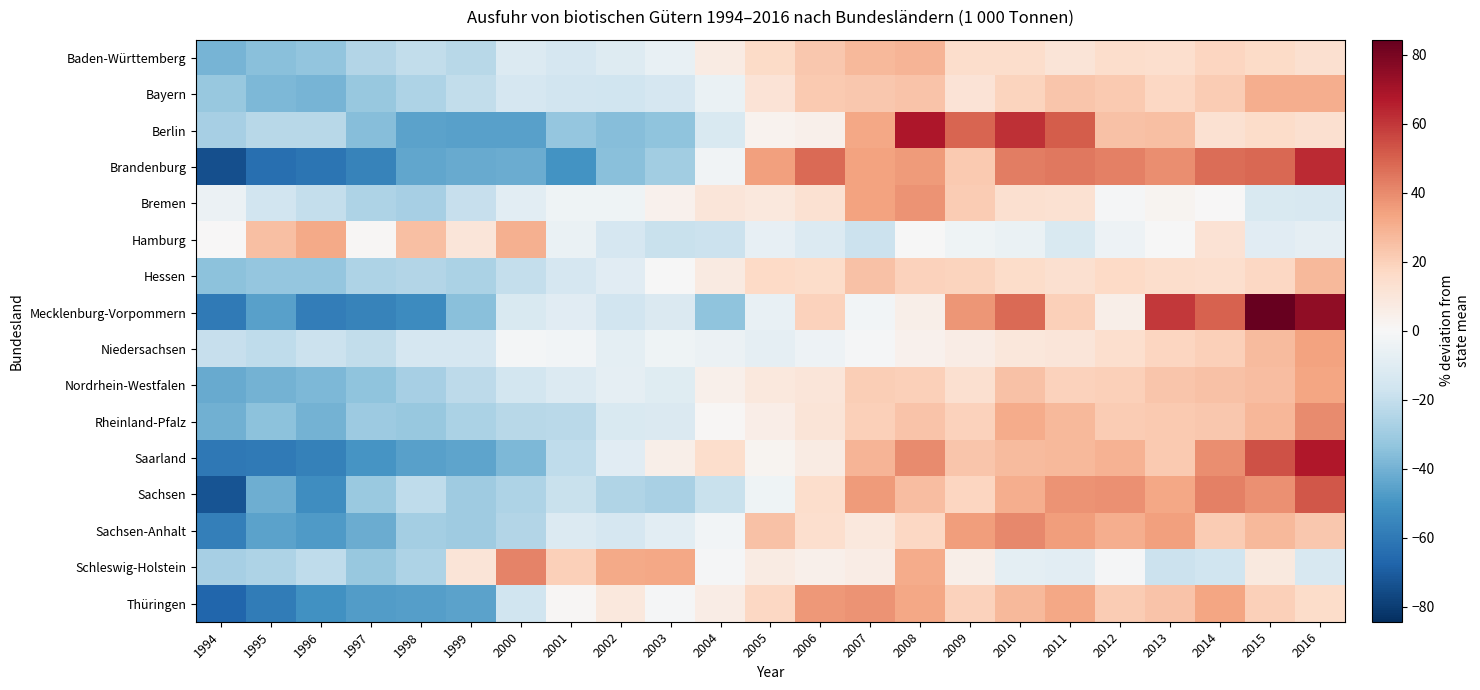

Which category has the highest value across all series?

2015